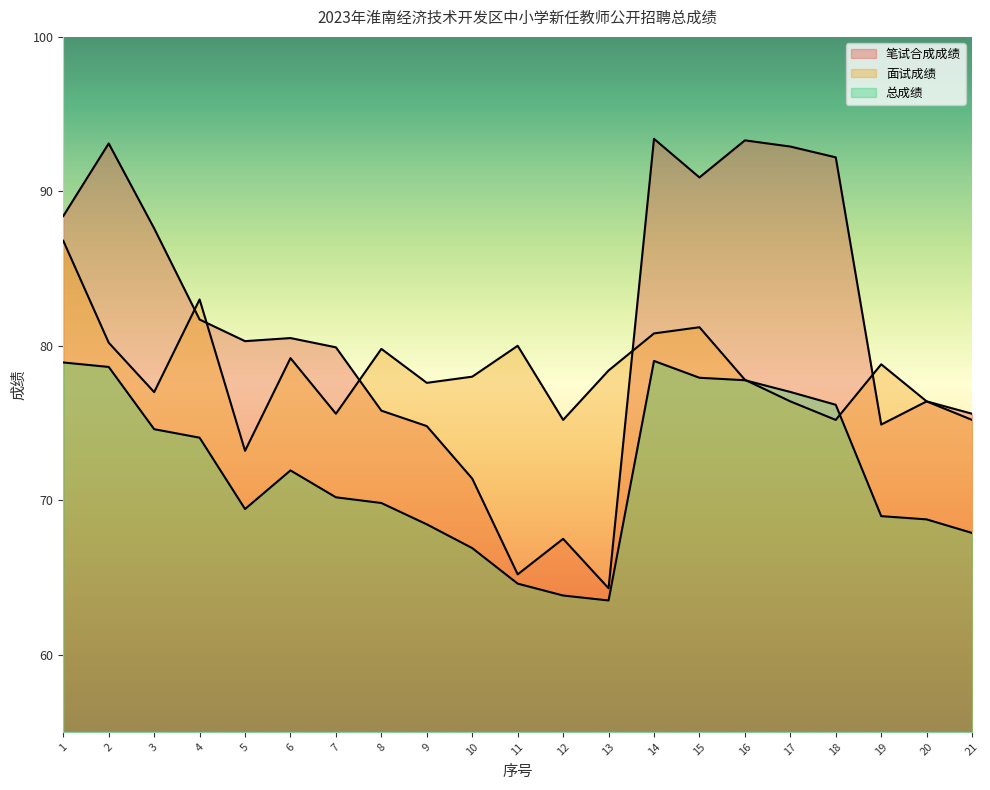

Where is the first local minimum for 笔试合成成绩?

5